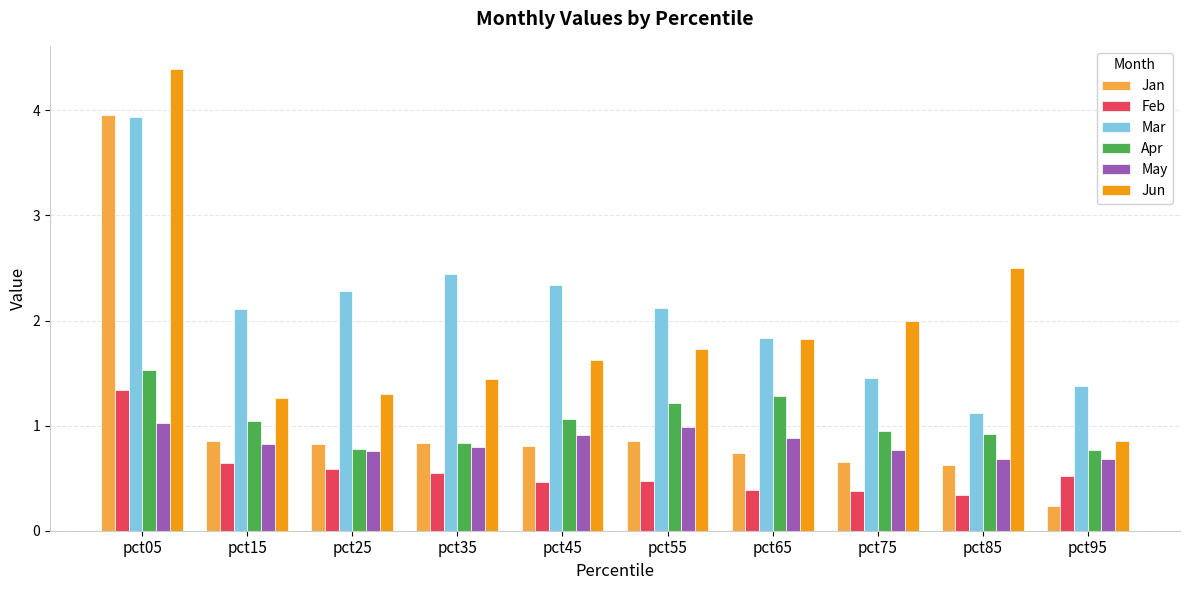

Is it true that Feb equals 0.3 at pct35?

False